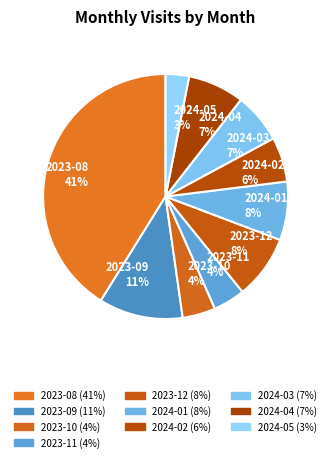

Which has a higher value, 2023-08 or 2024-03?

2023-08